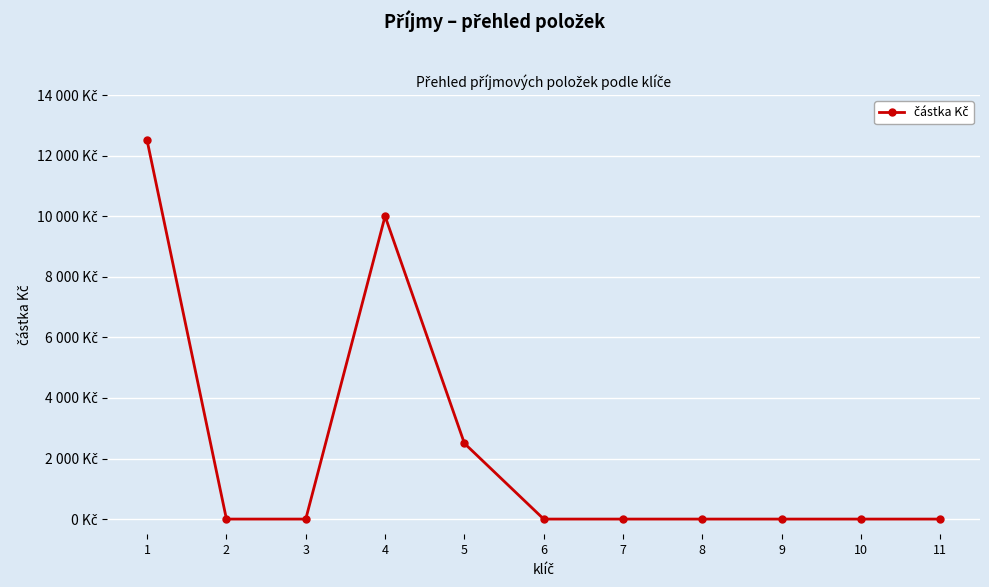

Does the chart have visible grid lines?

Yes